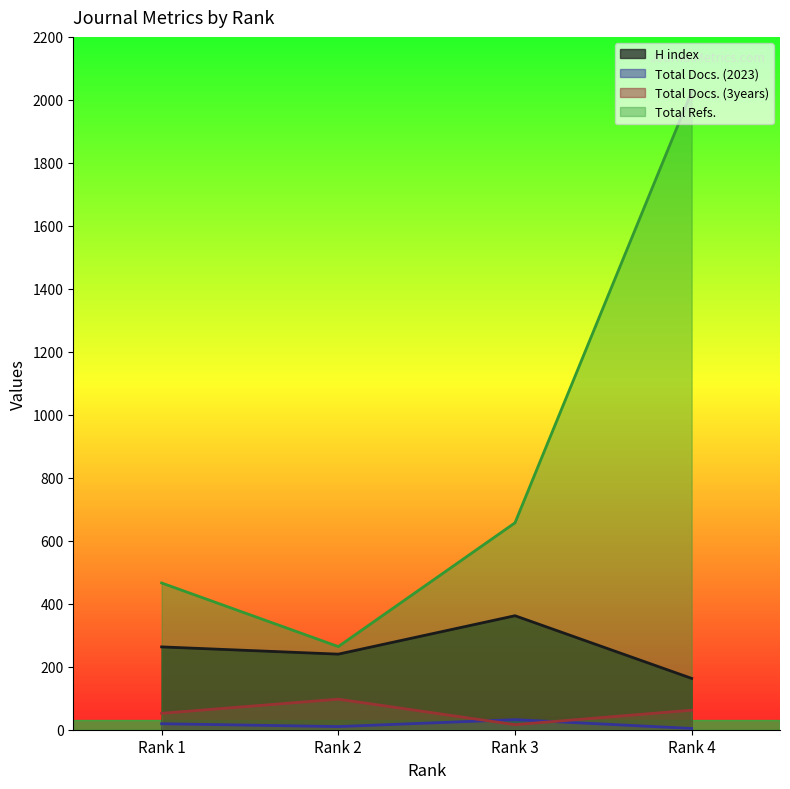

Where is the first local maximum for H index?

Rank 3